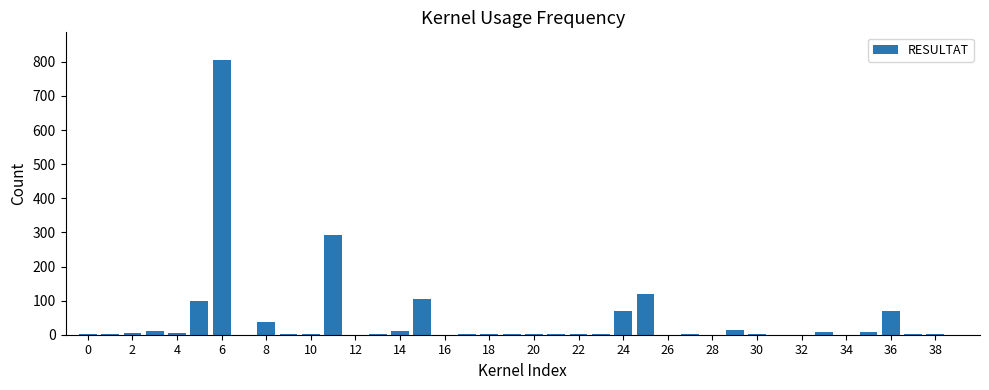

What is the sum of all values?

1682